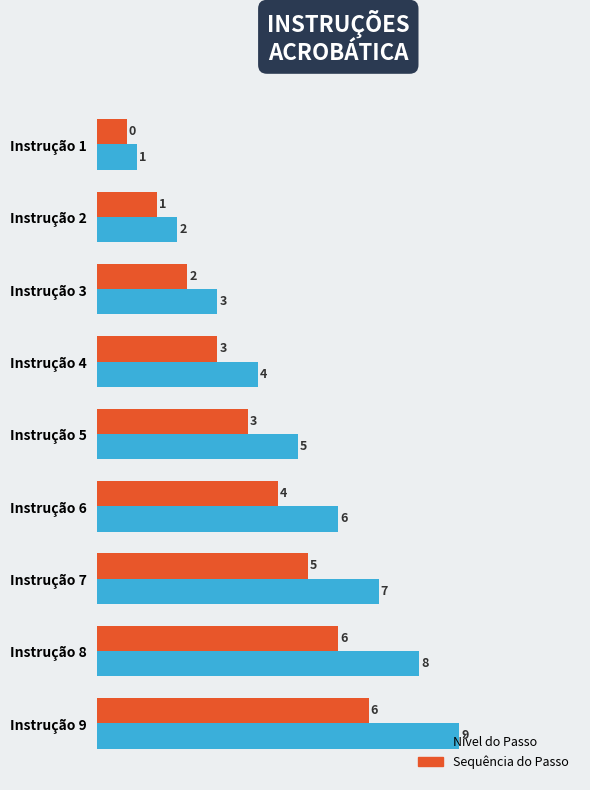

Which series changed the most between Instrução 5 and Instrução 7?

Nível do Passo